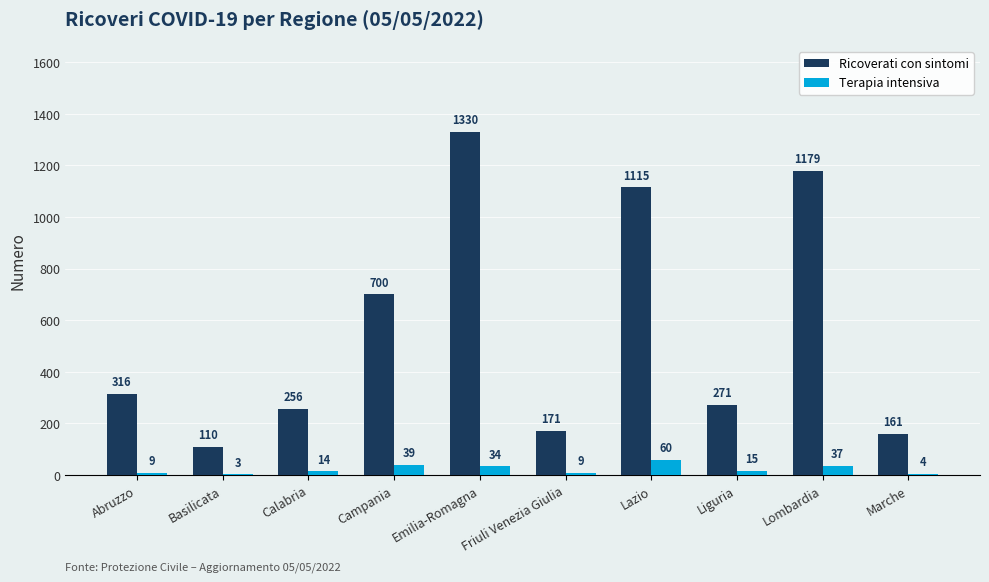

Reading right to left, transcribe all the data shown in this chart.

Ricoverati con sintomi: Marche=161	Lombardia=1179	Liguria=271	Lazio=1115	Friuli Venezia Giulia=171	Emilia-Romagna=1330	Campania=700	Calabria=256	Basilicata=110	Abruzzo=316
Terapia intensiva: Marche=4	Lombardia=37	Liguria=15	Lazio=60	Friuli Venezia Giulia=9	Emilia-Romagna=34	Campania=39	Calabria=14	Basilicata=3	Abruzzo=9